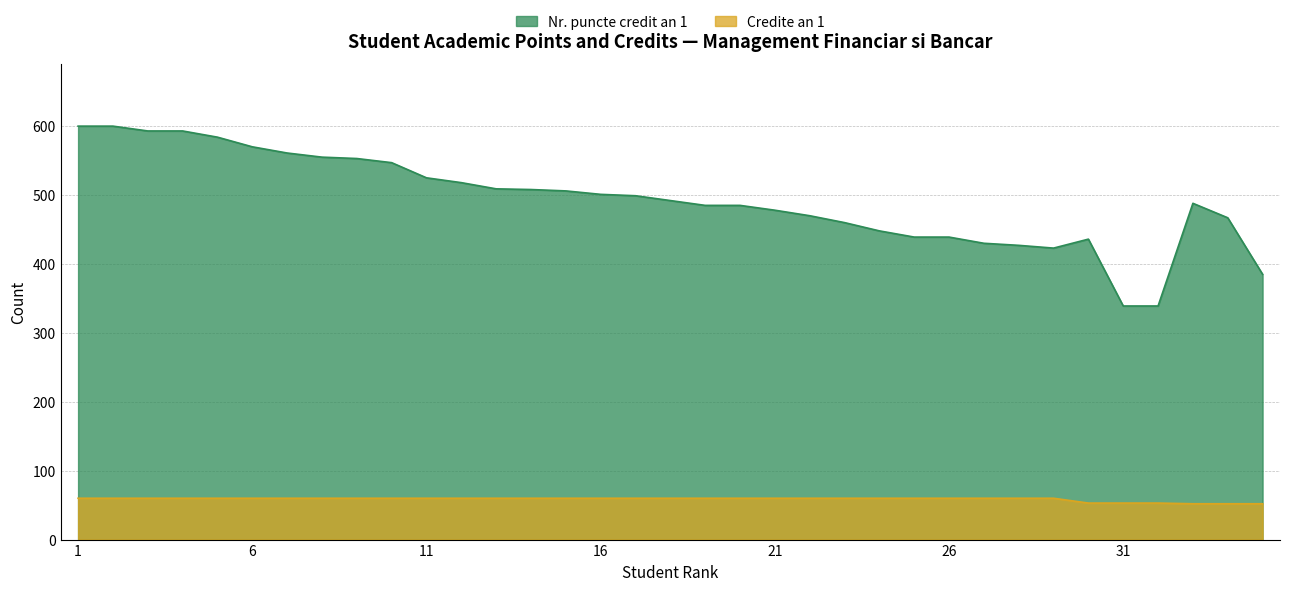

How many Credite an 1 values are between 60 and 61?

29